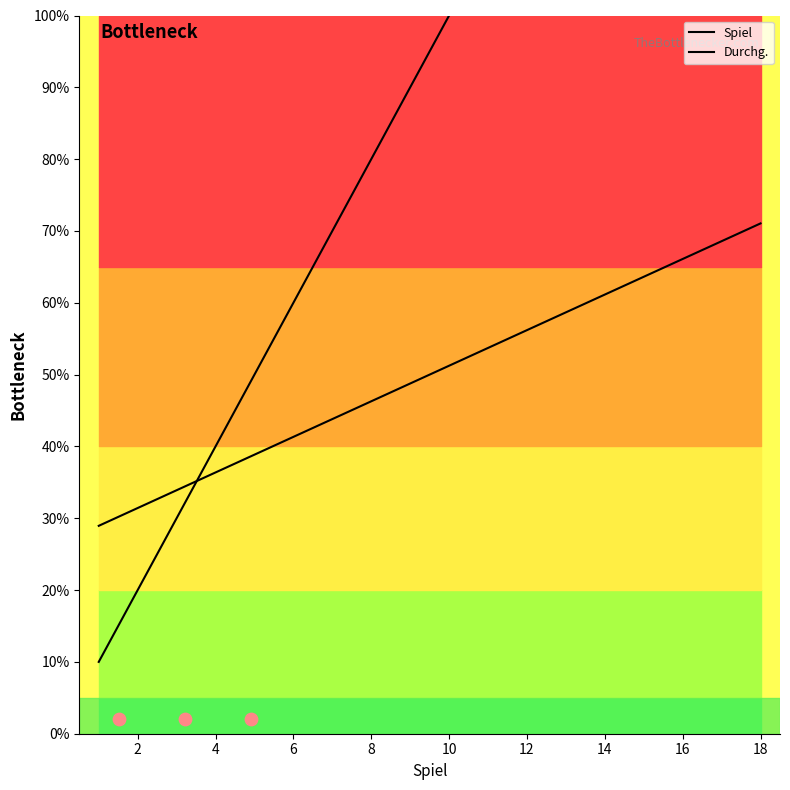

Which series reaches the maximum Y coordinate?

Spiel